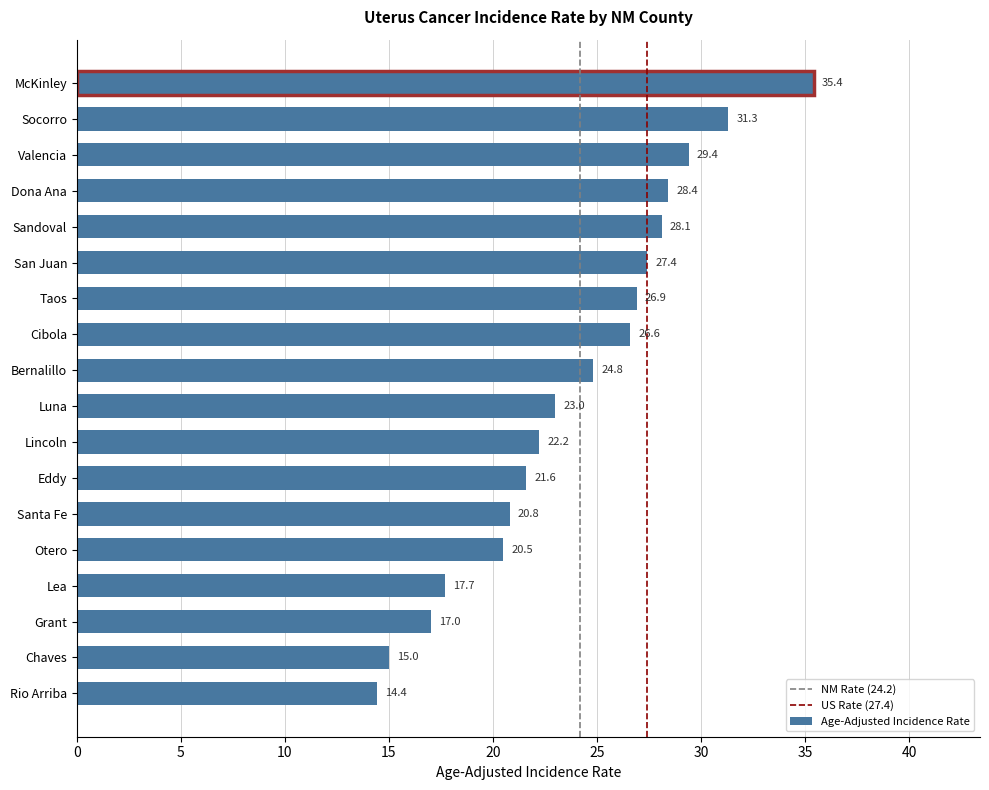

What is the difference between the values at Socorro and Lincoln?

9.1